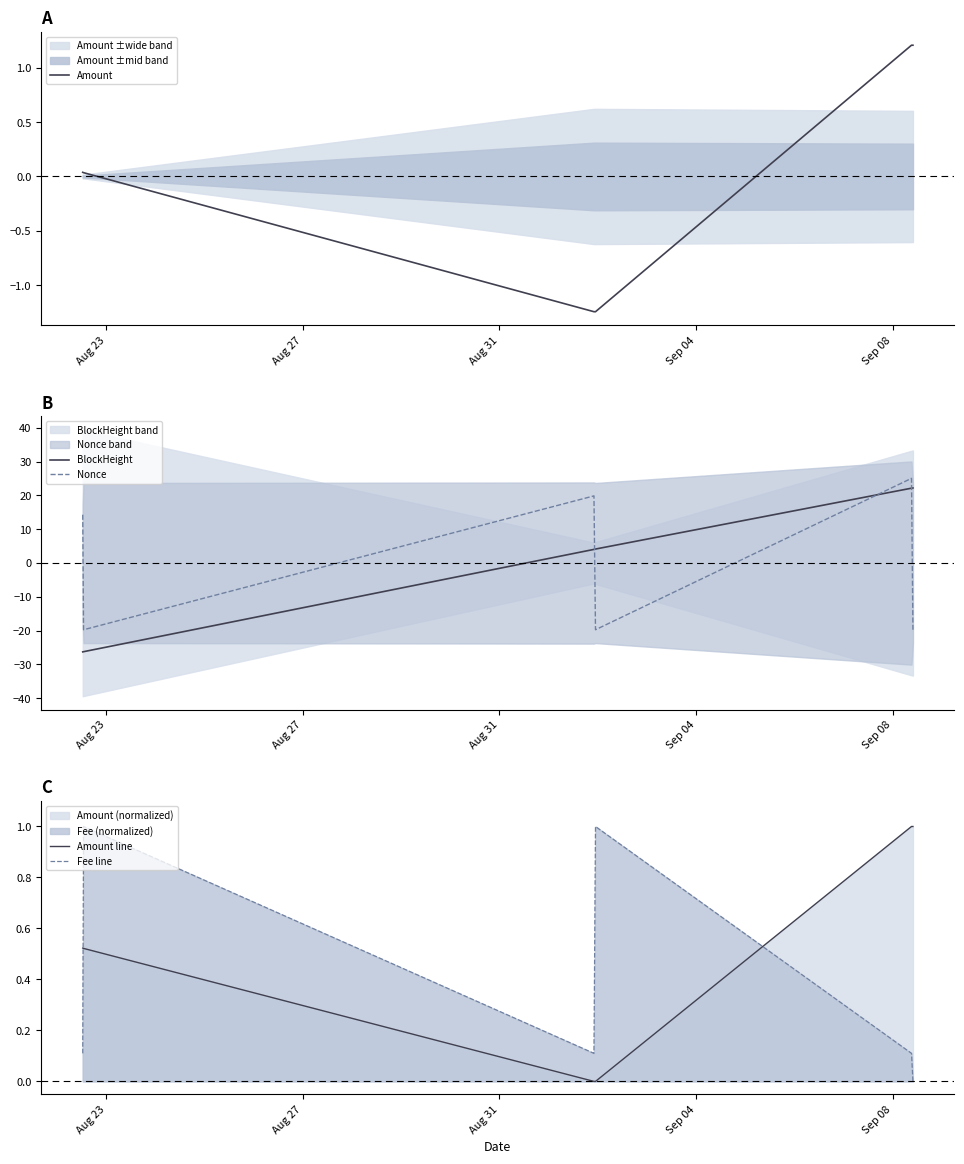

What is the maximum value for Amount?

1.2